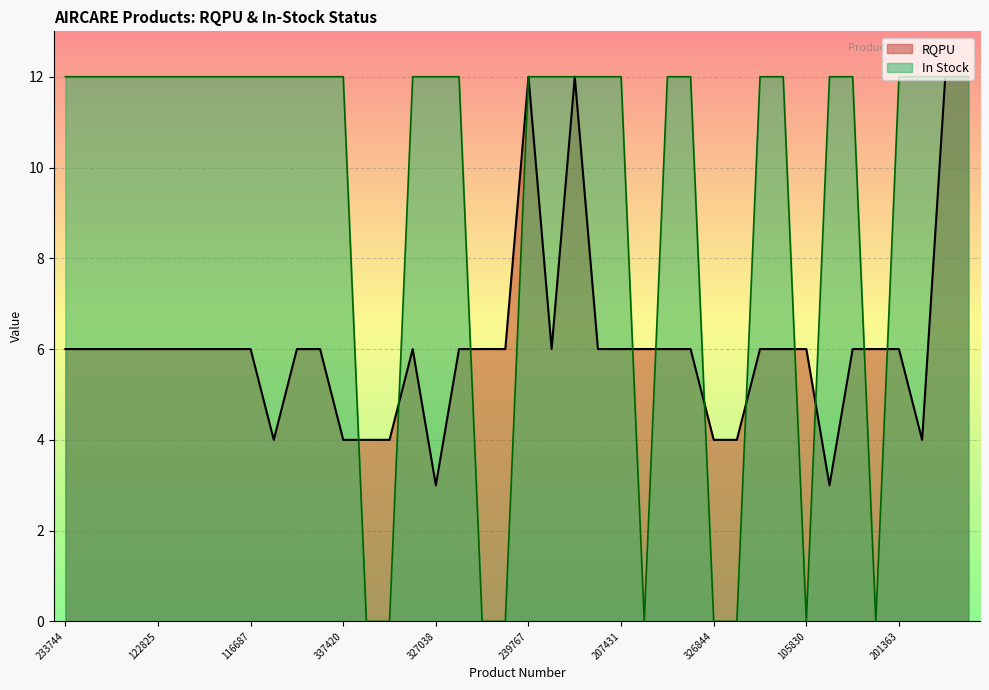

At which category is the sum across all series the highest?

239767